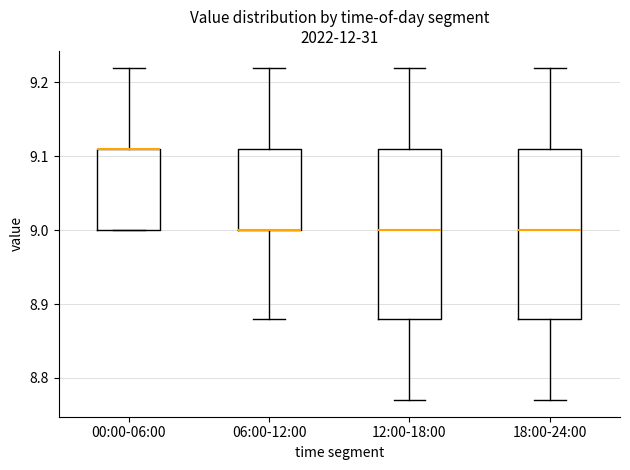

Reading left to right, transcribe this box plot: for each box, give where its median line is, the range the box spans, and where its two whiskers end, as read against the y-axis. The values are not printed on the chart, so give them approximately, as read against the axis.

00:00-06:00: median 9.11 (drawn on the box's upper edge), box 9.00 to 9.11, whiskers 9.00 to 9.22
06:00-12:00: median 9.00 (drawn on the box's lower edge), box 9.00 to 9.11, whiskers 8.88 to 9.22
12:00-18:00: median 9.00, box 8.88 to 9.11, whiskers 8.77 to 9.22
18:00-24:00: median 9.00, box 8.88 to 9.11, whiskers 8.77 to 9.22